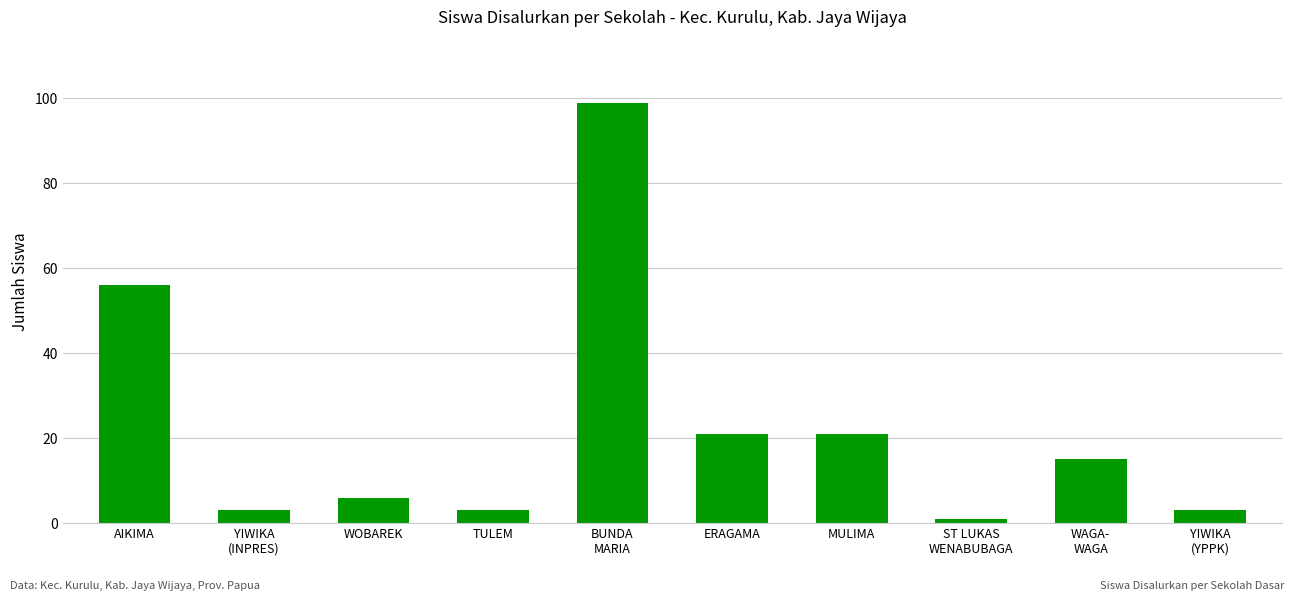

What position from the right is MULIMA?

4